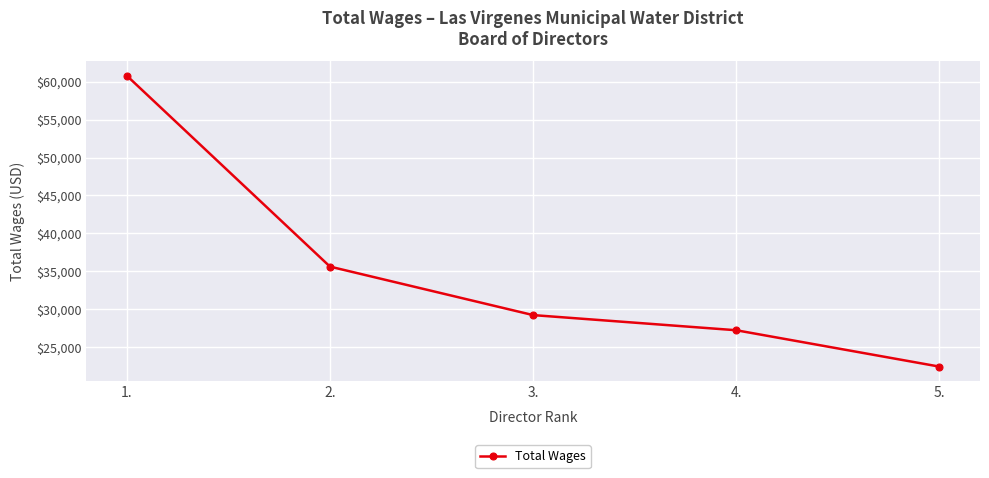

Read the value at 2., to the nearest 50.

35600